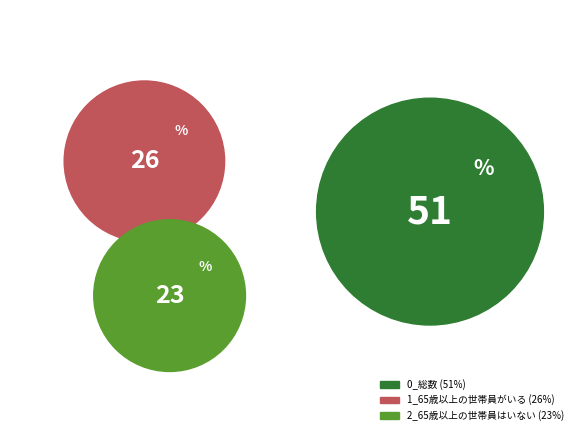

To the nearest percent, what is the difference between the largest and smallest slice percentages?

28%